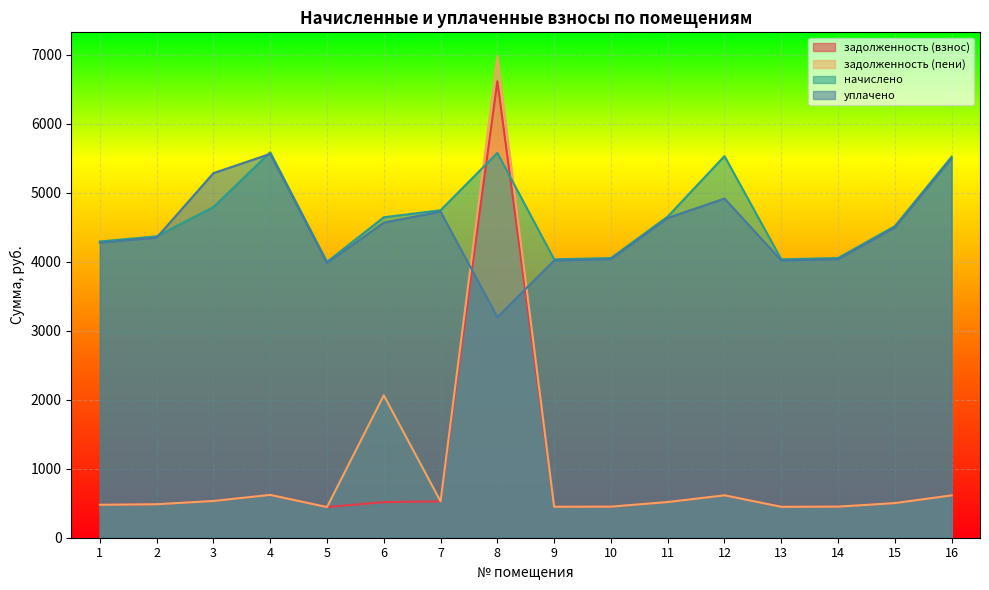

What is the difference between the second highest and second lowest values in the задолженность (пени) series?

1616.6